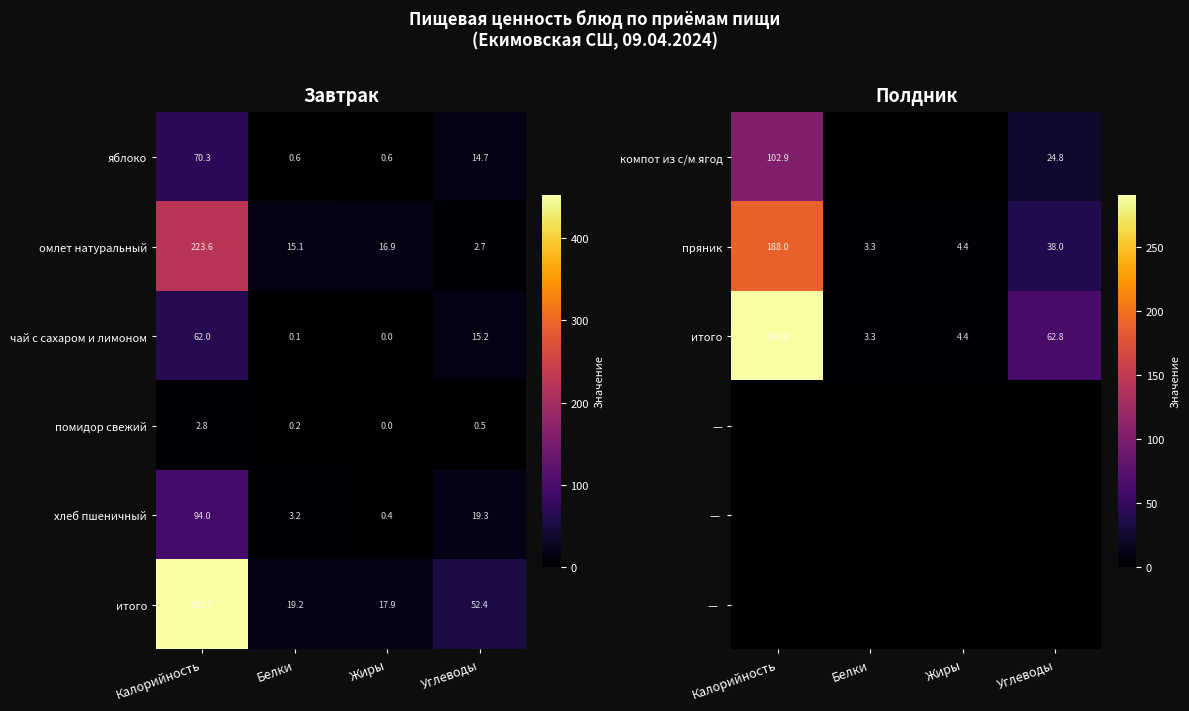

The value of пряник at Белки is 0.9. True or false?

False